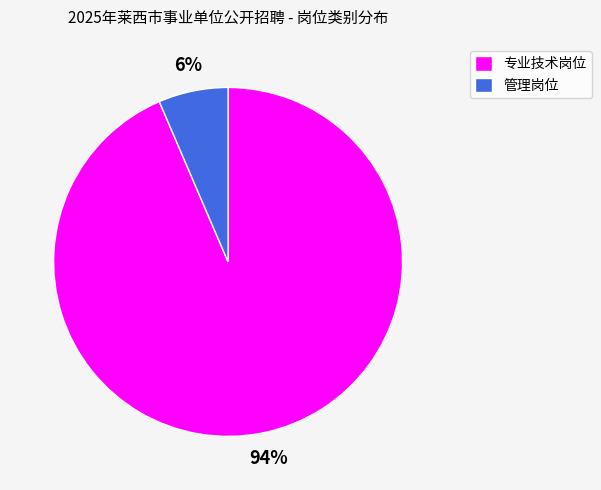

Rank the categories by value from highest to lowest.

专业技术岗位, 管理岗位